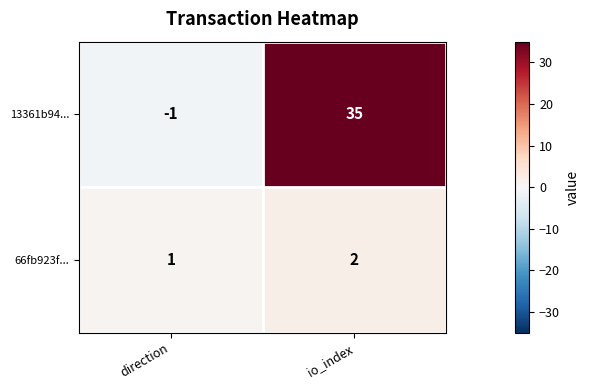

List the series in order of their peak value, lowest first.

66fb923f..., 13361b94...